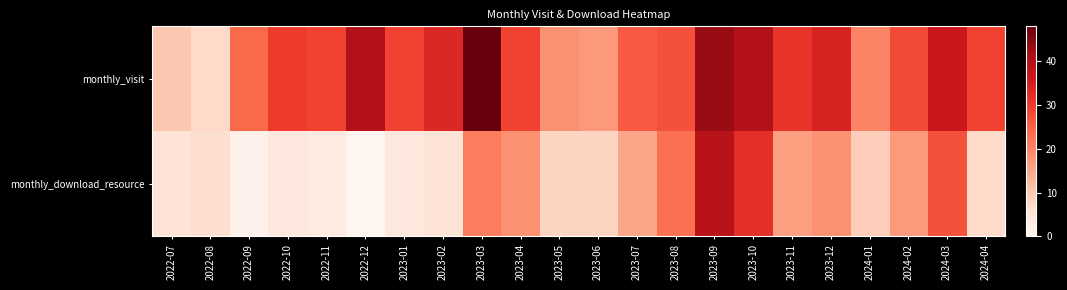

At which category is the sum across all series the highest?

2023-09